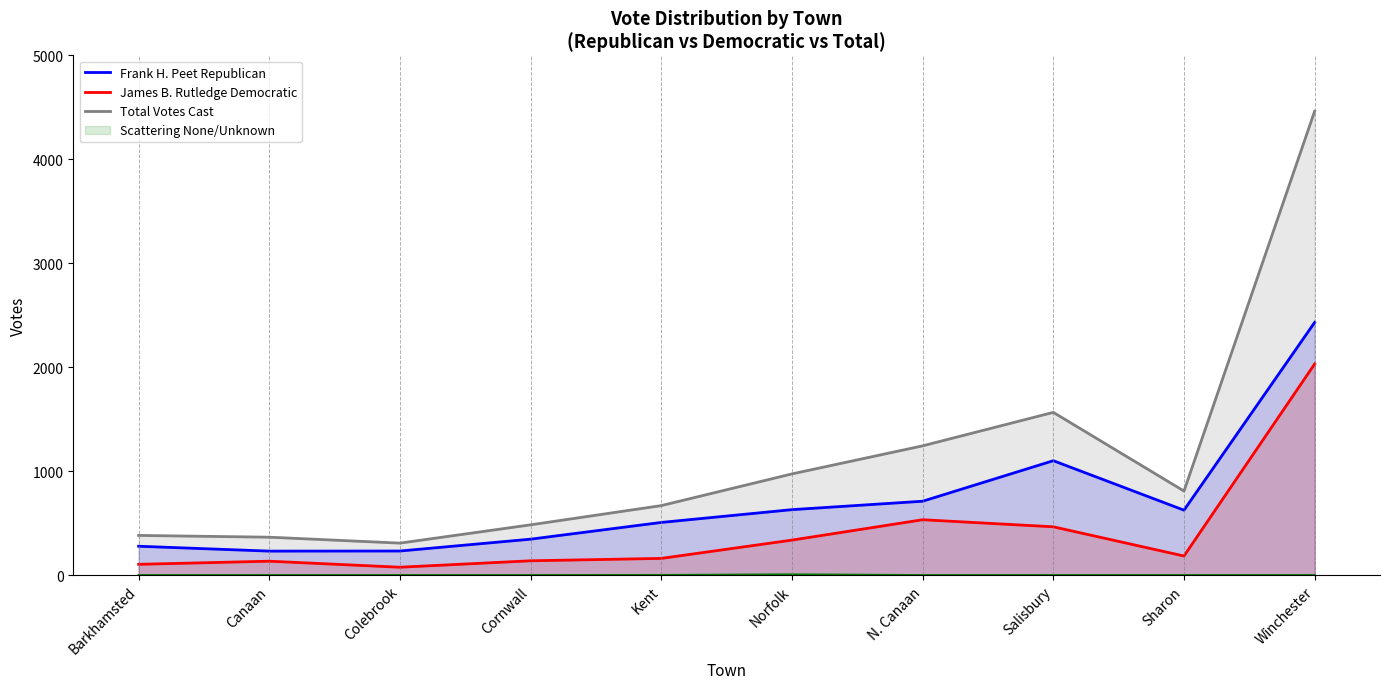

Rank the categories by James B. Rutledge Democratic value from lowest to highest.

Colebrook, Barkhamsted, Canaan, Cornwall, Kent, Sharon, Norfolk, Salisbury, N. Canaan, Winchester